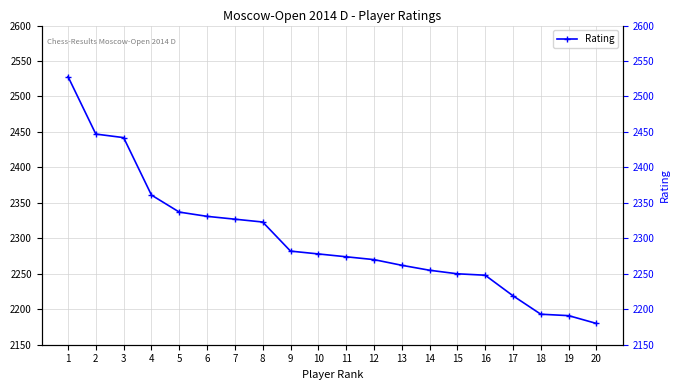

What is the difference between the values at 5 and 4?

24